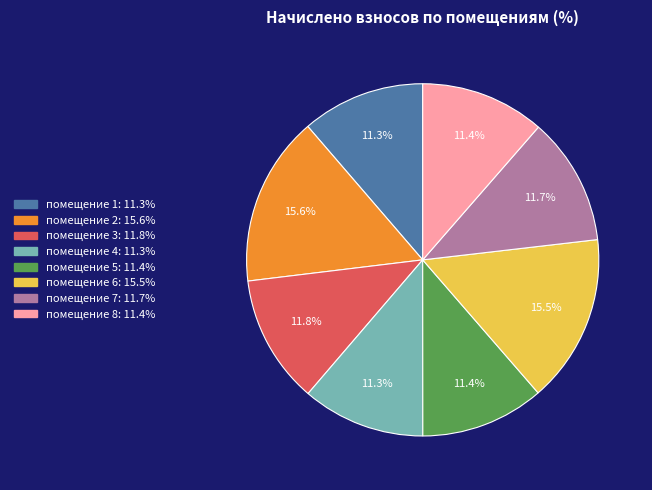

Does any single category account for the majority?

No